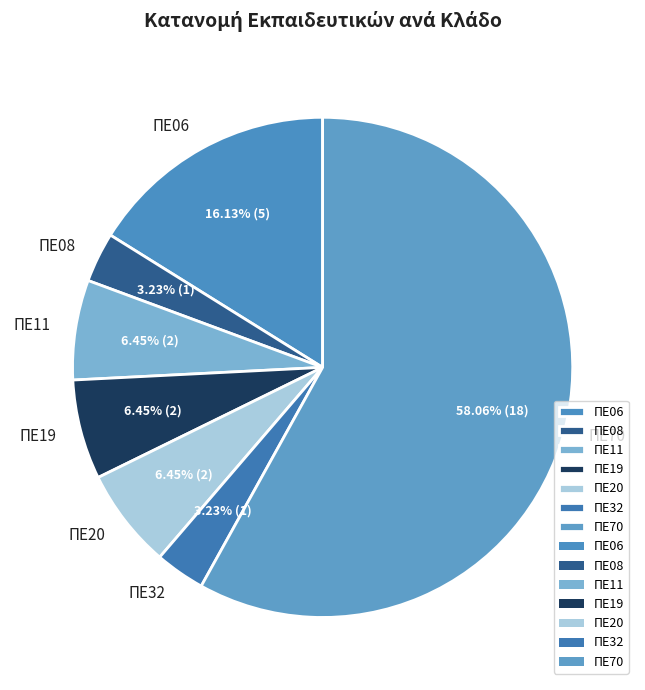

To the nearest percent, what portion does ΠΕ70 represent?

58%